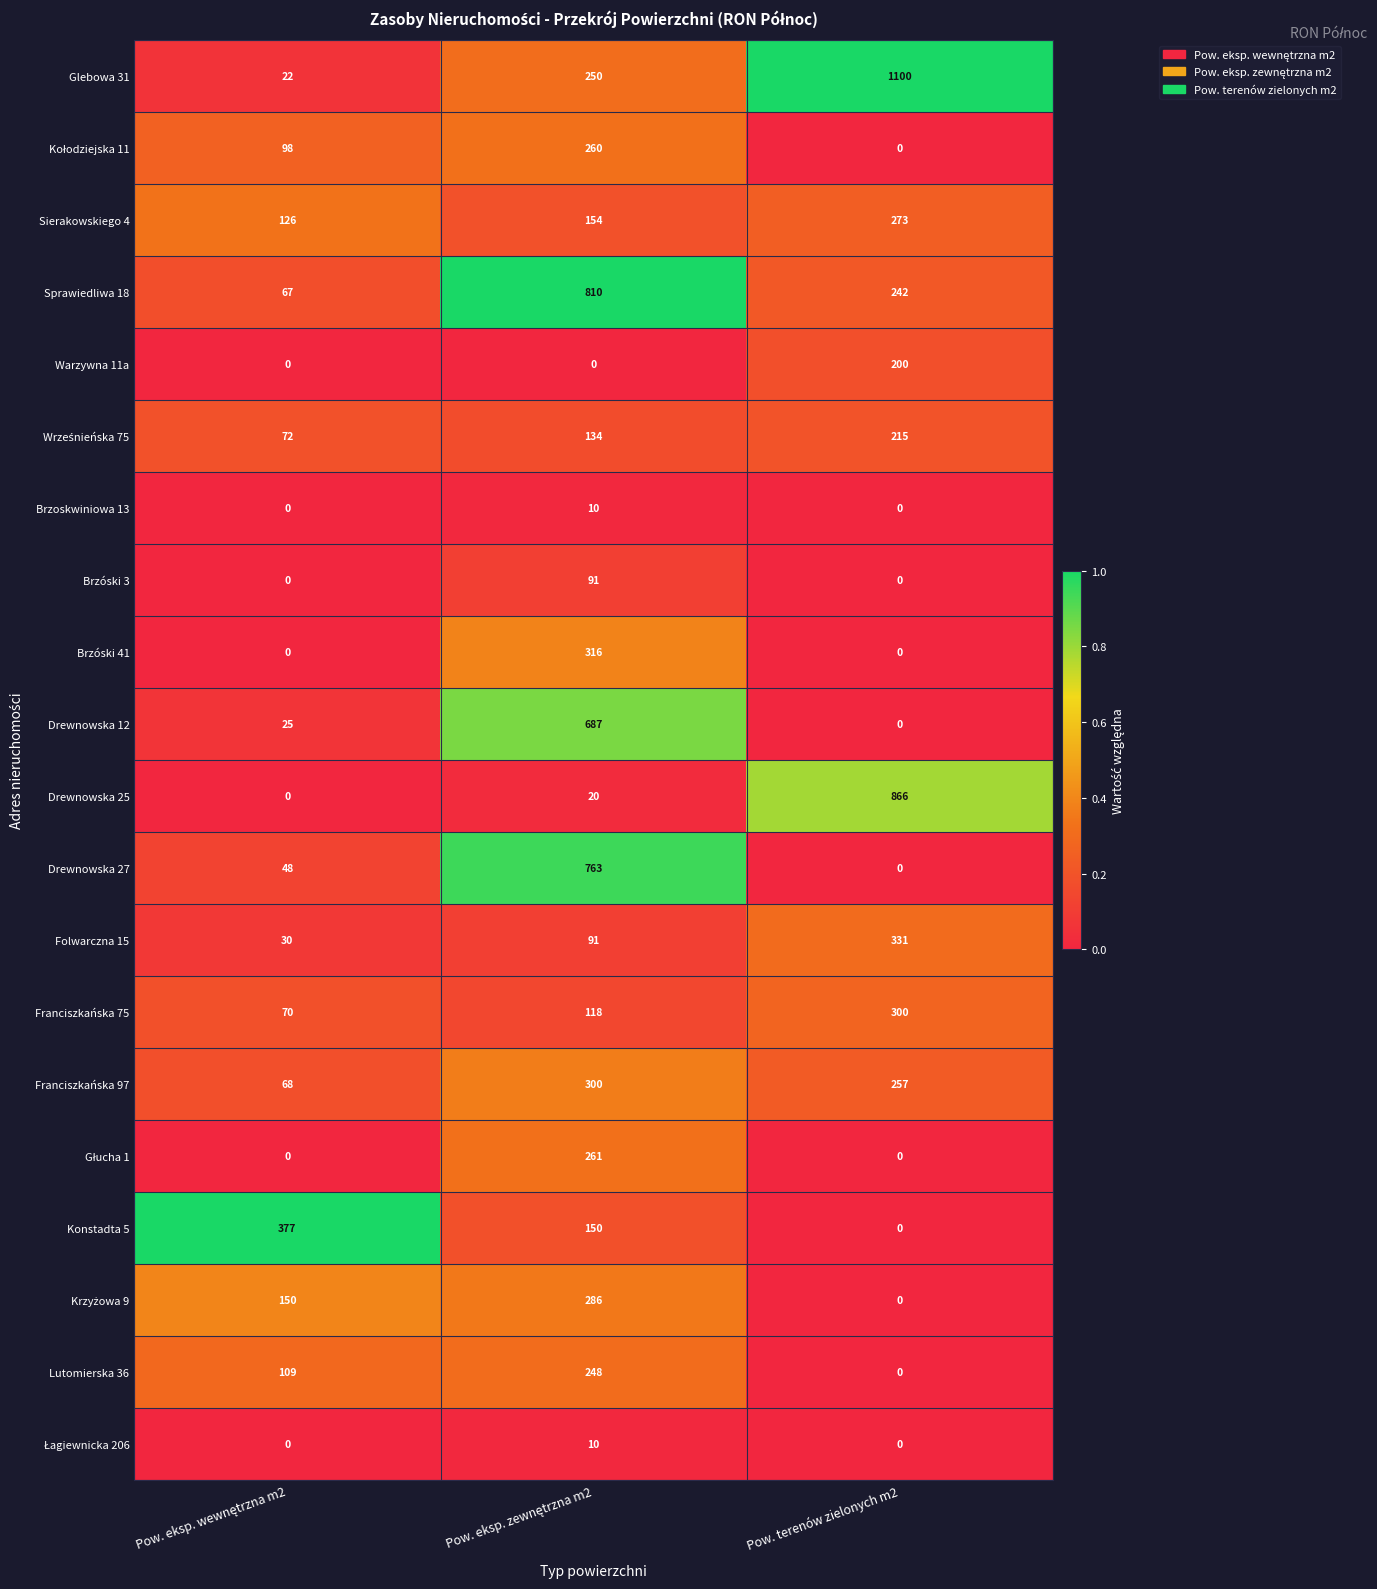

What is the maximum value shown in the chart?

1100